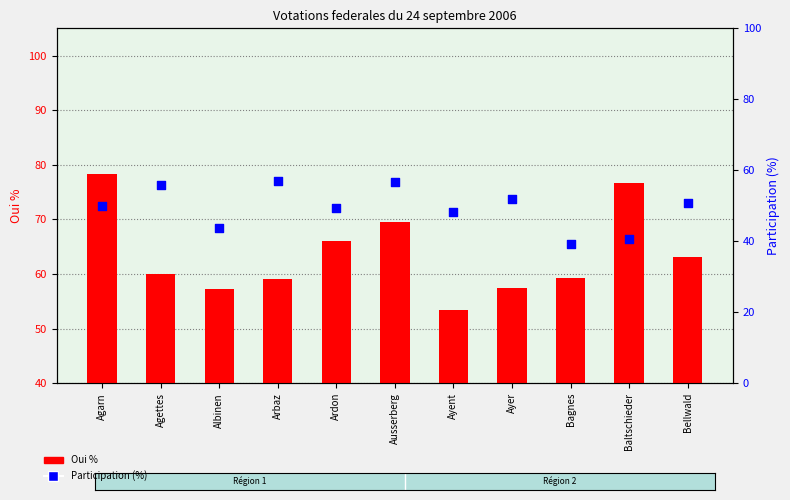

What is the total value across all series at Agarn?

128.3